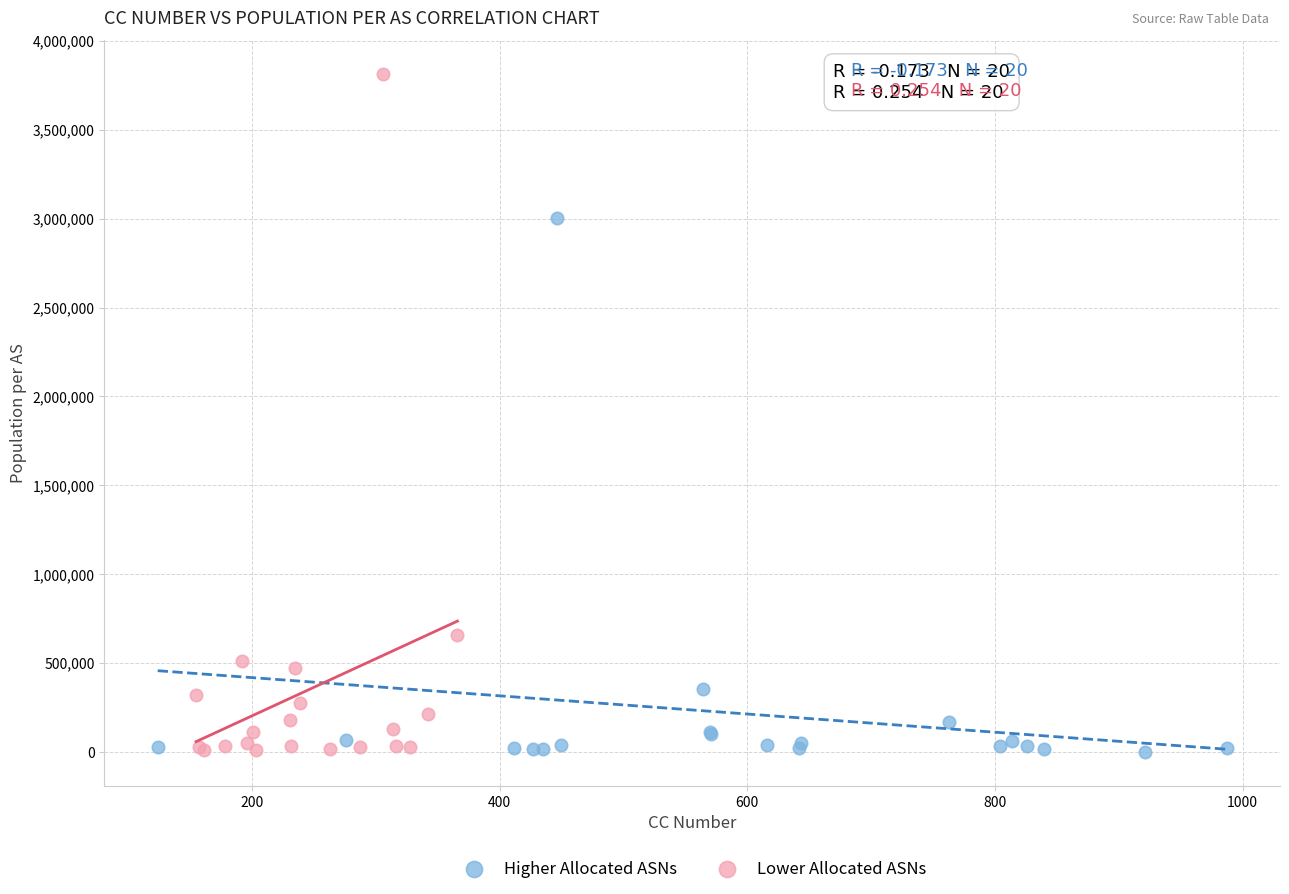

Which series has the widest spread of Y values?

Lower Allocated ASNs